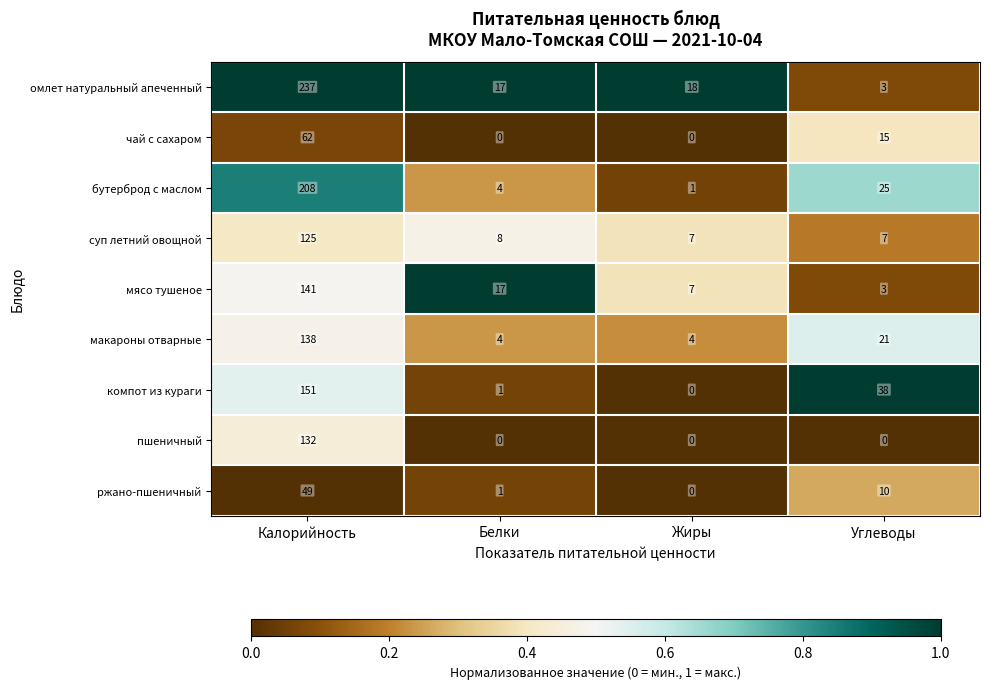

What is the average value of the пшеничный series?

33